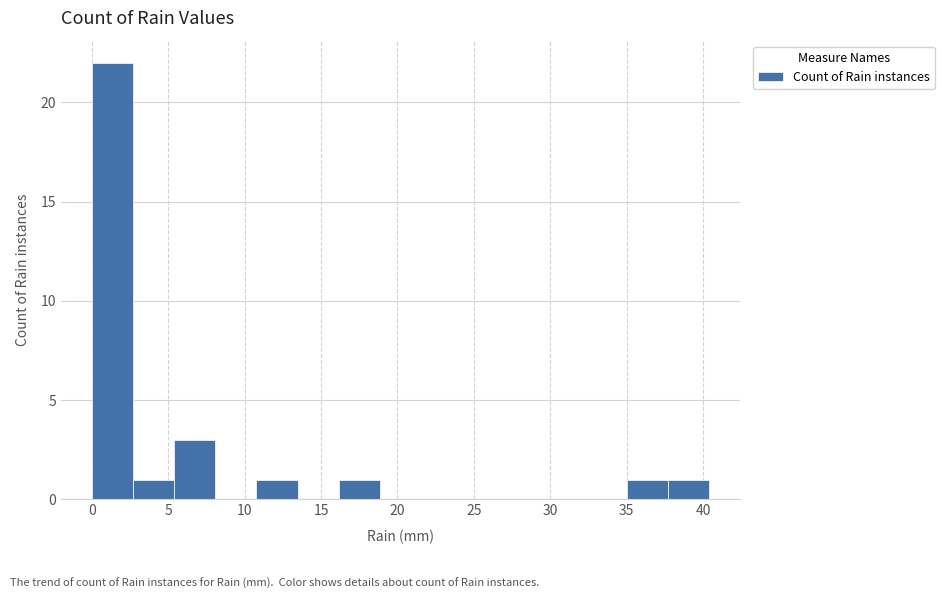

Which range on the x-axis has the tallest bar?

0.0 to 2.5